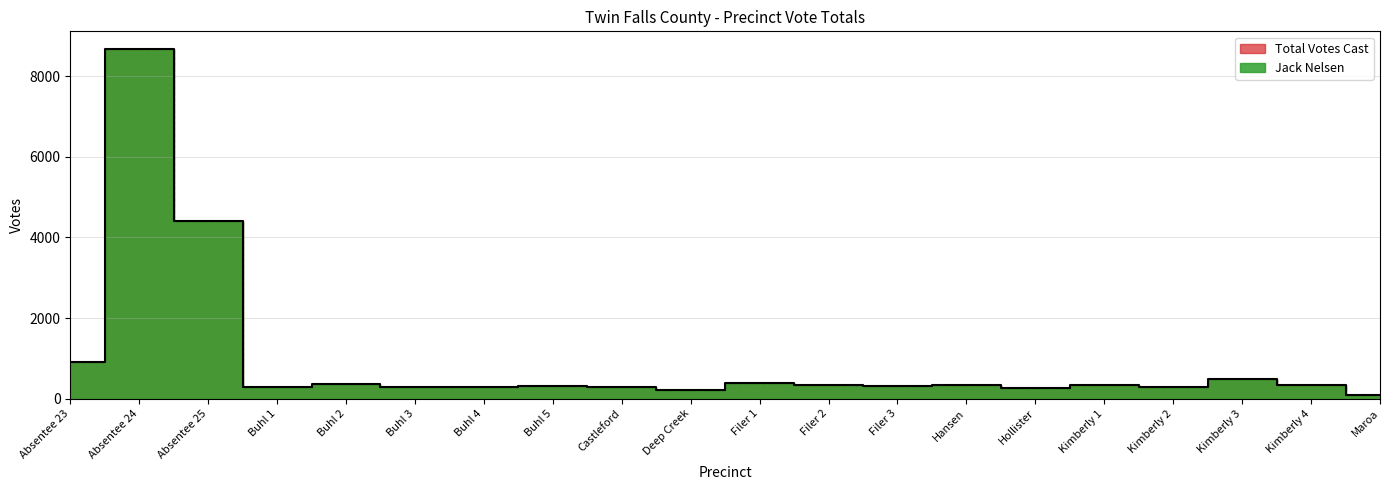

Rank the categories by Total Votes Cast value from highest to lowest.

Absentee 24, Absentee 25, Absentee 23, Kimberly 3, Filer 1, Buhl 2, Hansen, Kimberly 4, Filer 2, Kimberly 1, Buhl 5, Filer 3, Buhl 3, Castleford, Buhl 1, Kimberly 2, Buhl 4, Hollister, Deep Creek, Maroa